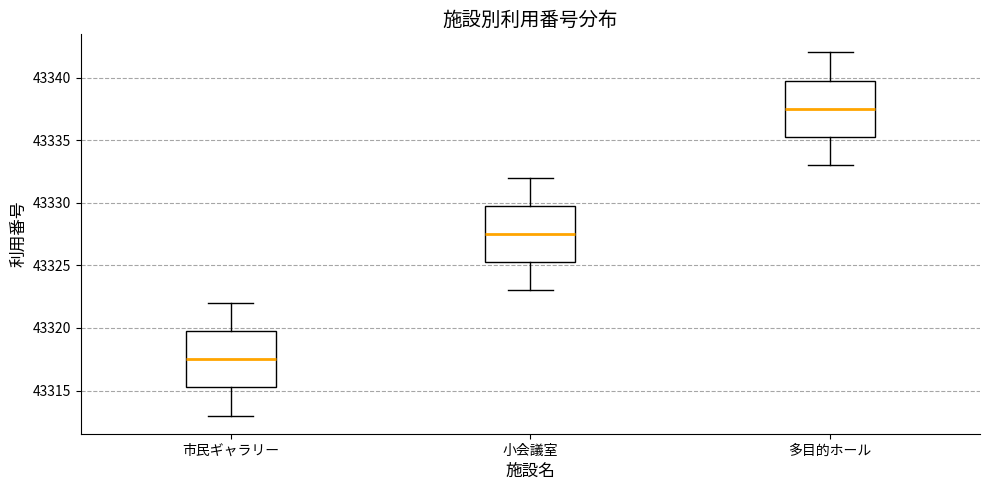

Which box has the highest median line?

多目的ホール